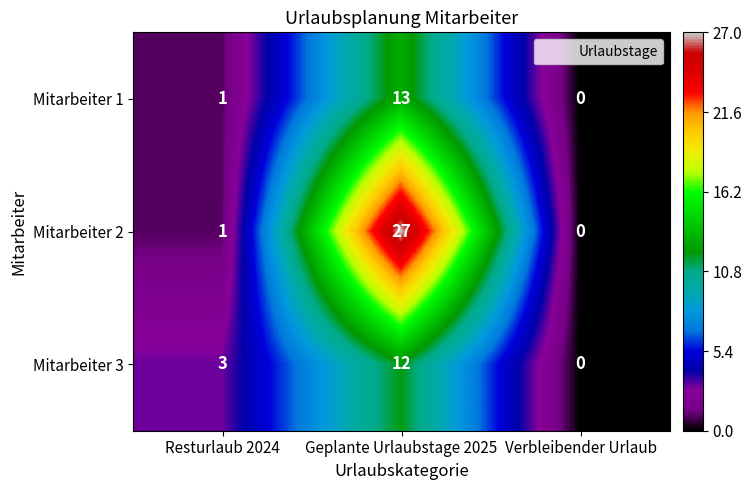

At how many categories does at least one series exceed 1?

2